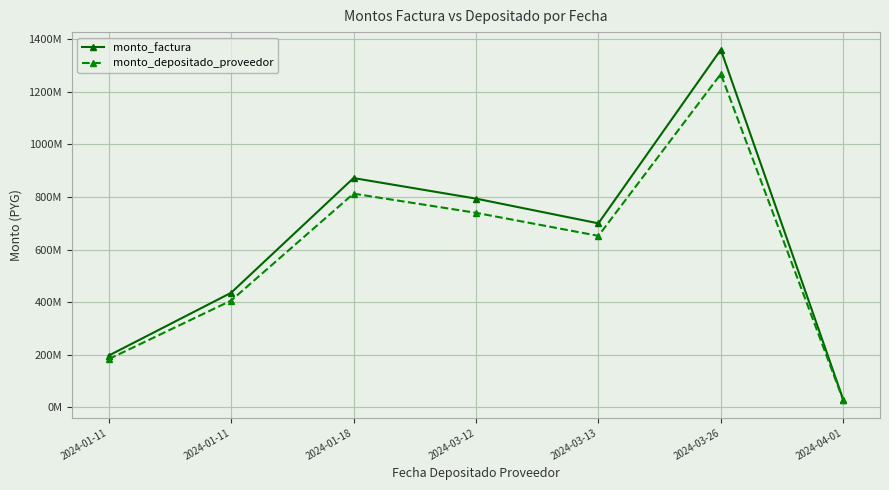

Is the value of monto_depositado_proveedor at 2024-03-12 greater than the value of monto_factura at 2024-01-11?

Yes